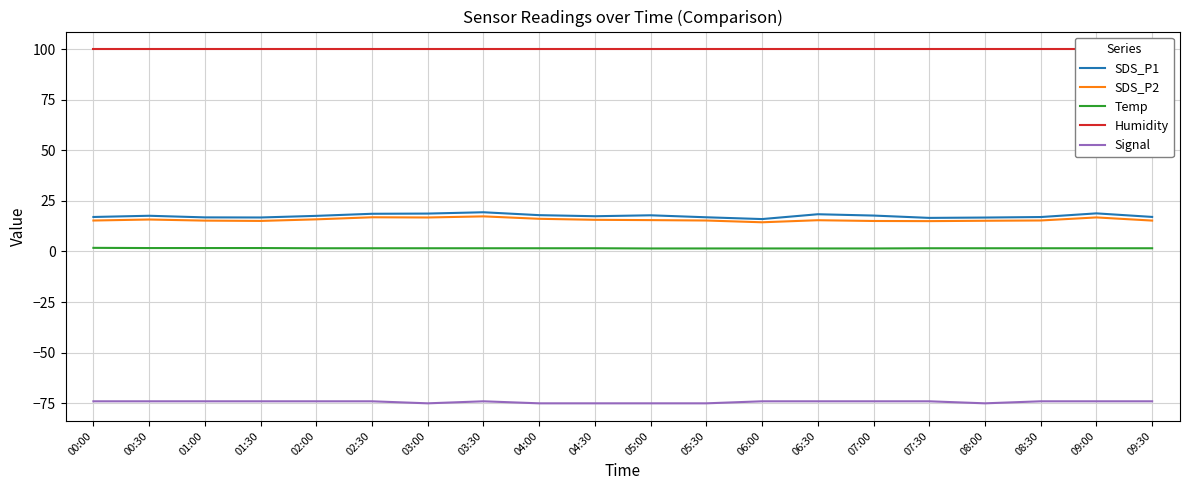

Rank the series at 00:30 from highest to lowest value.

Humidity, SDS_P1, SDS_P2, Temp, Signal